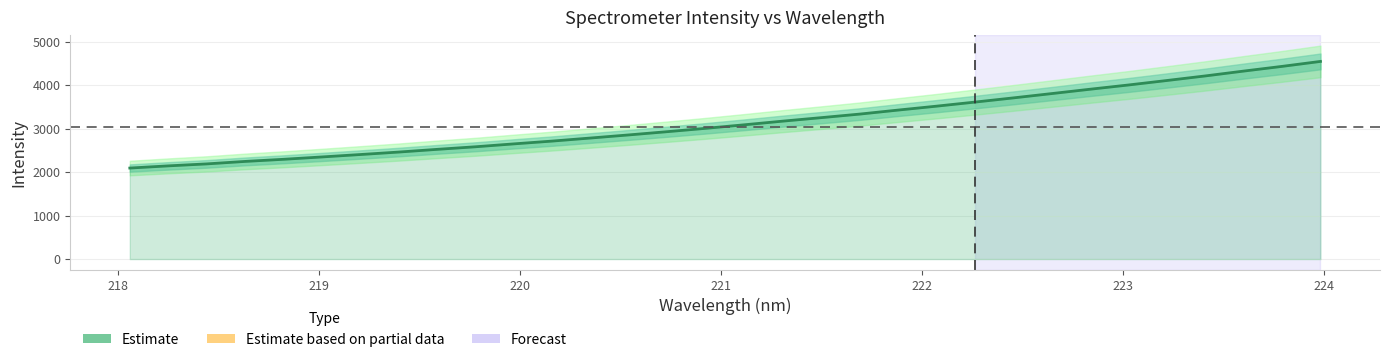

Does the chart have visible grid lines?

Yes